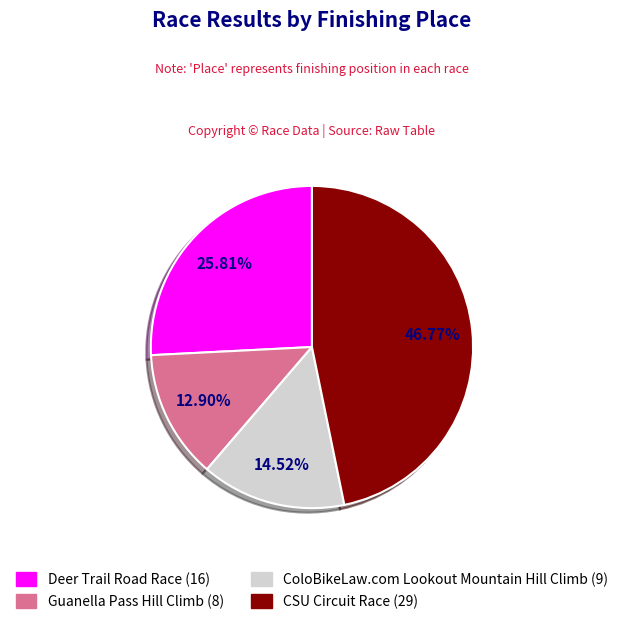

What is the total percentage of Guanella Pass Hill Climb and CSU Circuit Race?

59.7%